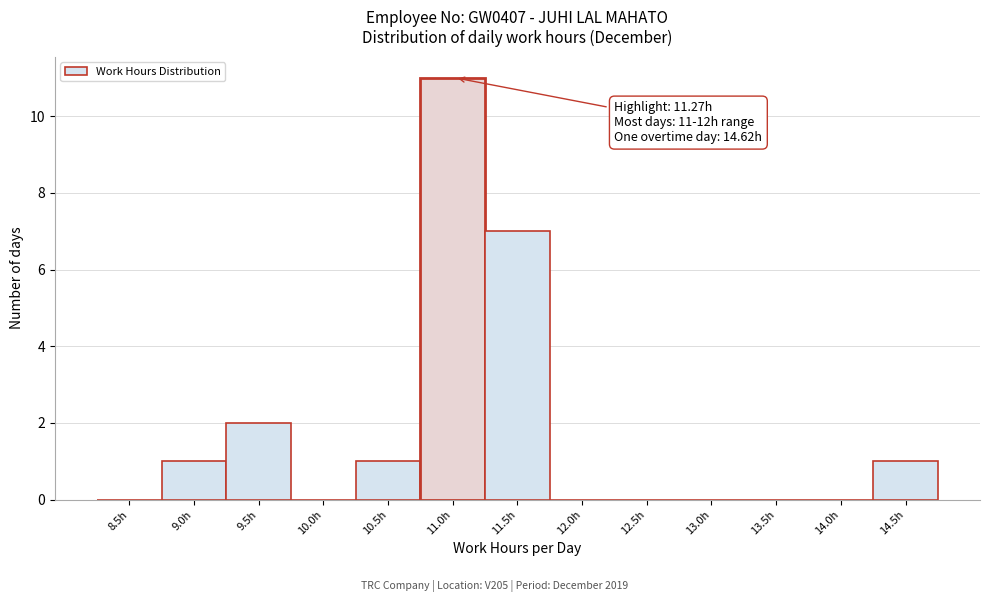

Reading left to right, list all the values displayed in this chart.

8.5h=0	9.0h=1	9.5h=2	10.0h=0	10.5h=1	11.0h=11	11.5h=7	12.0h=0	12.5h=0	13.0h=0	13.5h=0	14.0h=0	14.5h=1